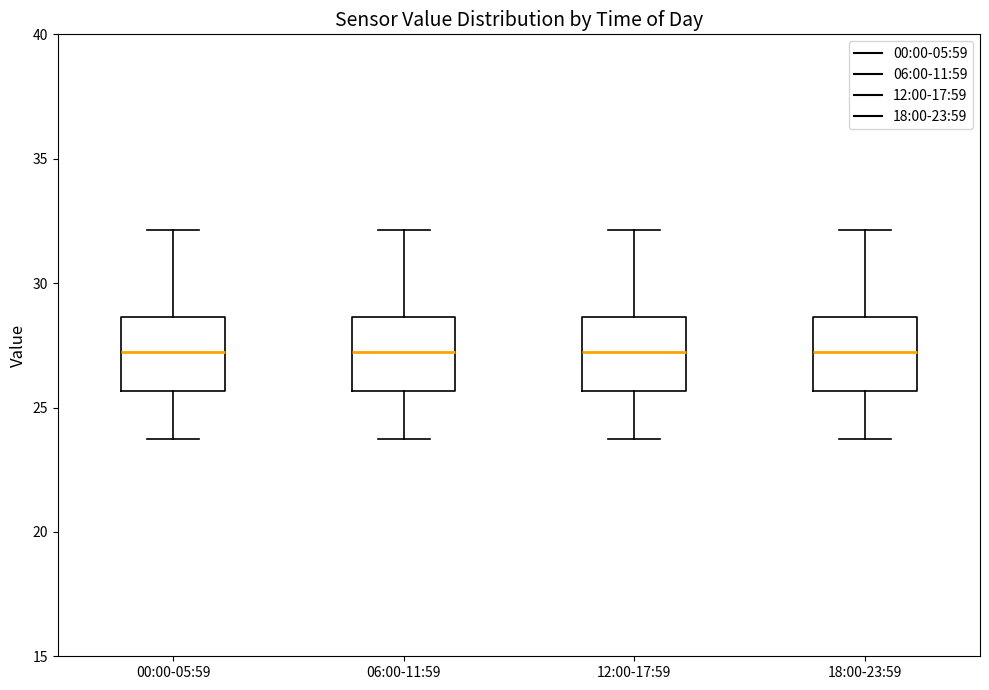

Reading left to right, read every box against the y-axis: the position of its median line, the range the box covers, and the ends of its whiskers. The values are not printed on the chart, so give them approximately, as read against the axis.

00:00-05:59: median 27.0, box 25.5 to 28.5, whiskers 23.5 to 32.0
06:00-11:59: median 27.0, box 25.5 to 28.5, whiskers 23.5 to 32.0
12:00-17:59: median 27.0, box 25.5 to 28.5, whiskers 23.5 to 32.0
18:00-23:59: median 27.0, box 25.5 to 28.5, whiskers 23.5 to 32.0